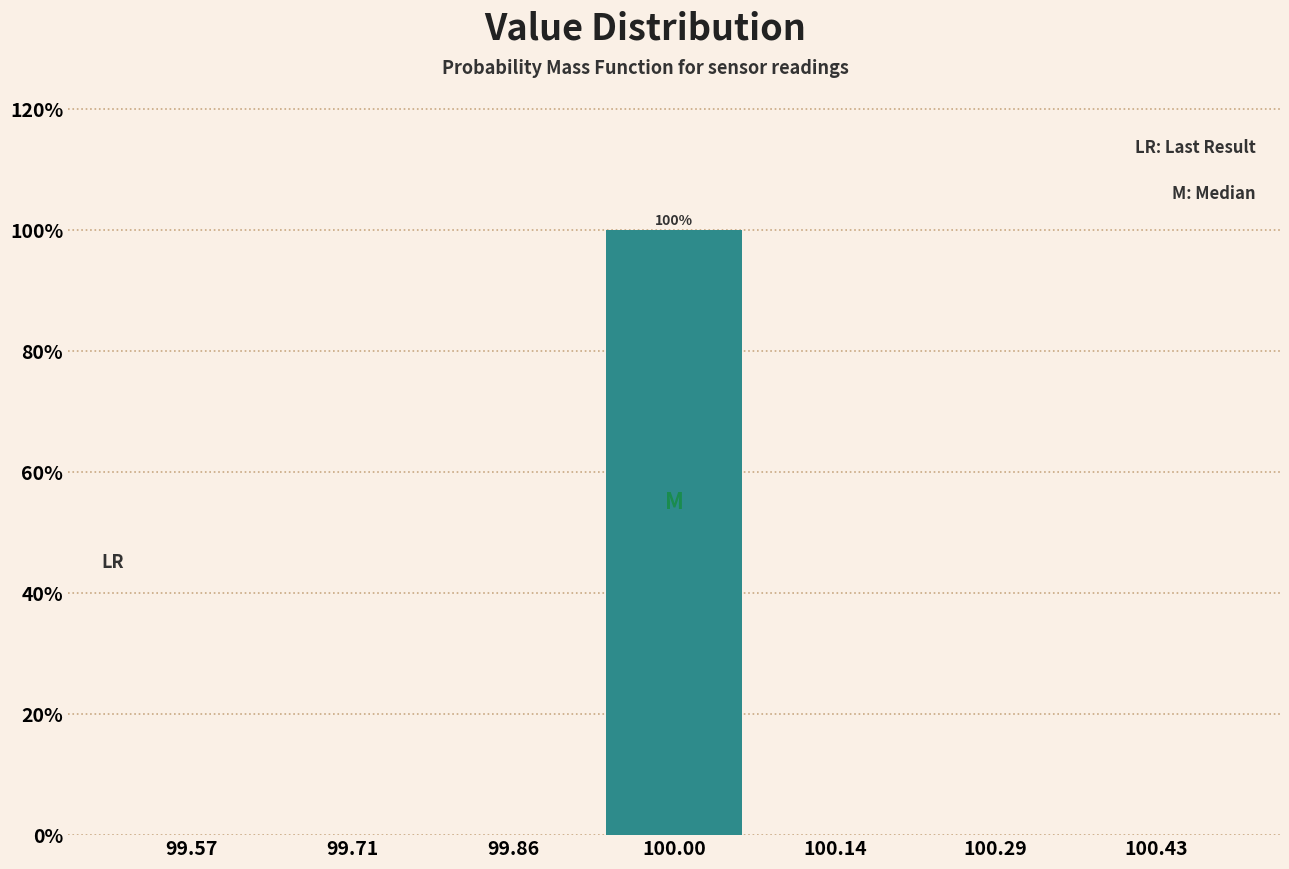

Which range on the x-axis has the tallest bar?

99.92 to 100.08